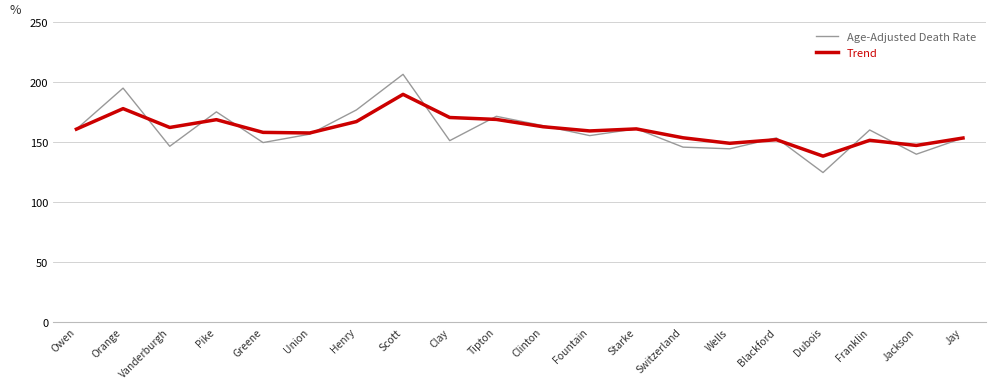

At which category is the sum across all series the highest?

Scott